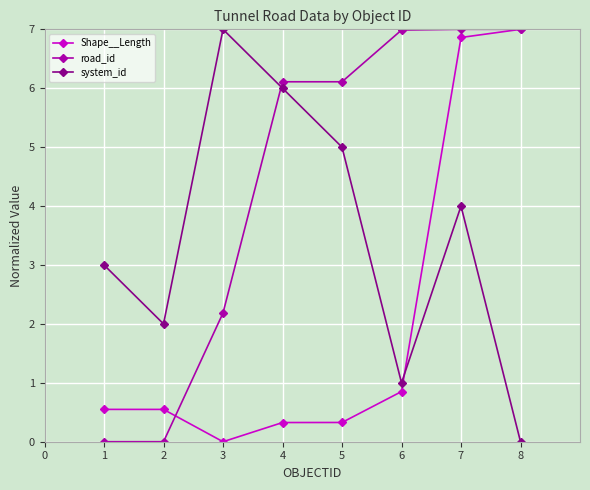

How many data points in Shape__Length are above 0?

7